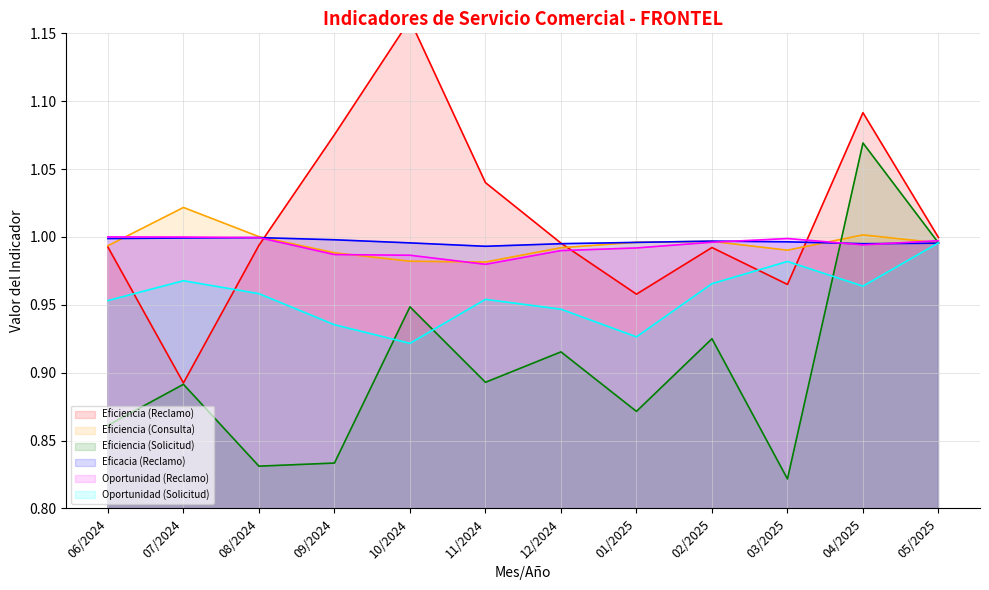

At how many categories does at least one series exceed 0?

12